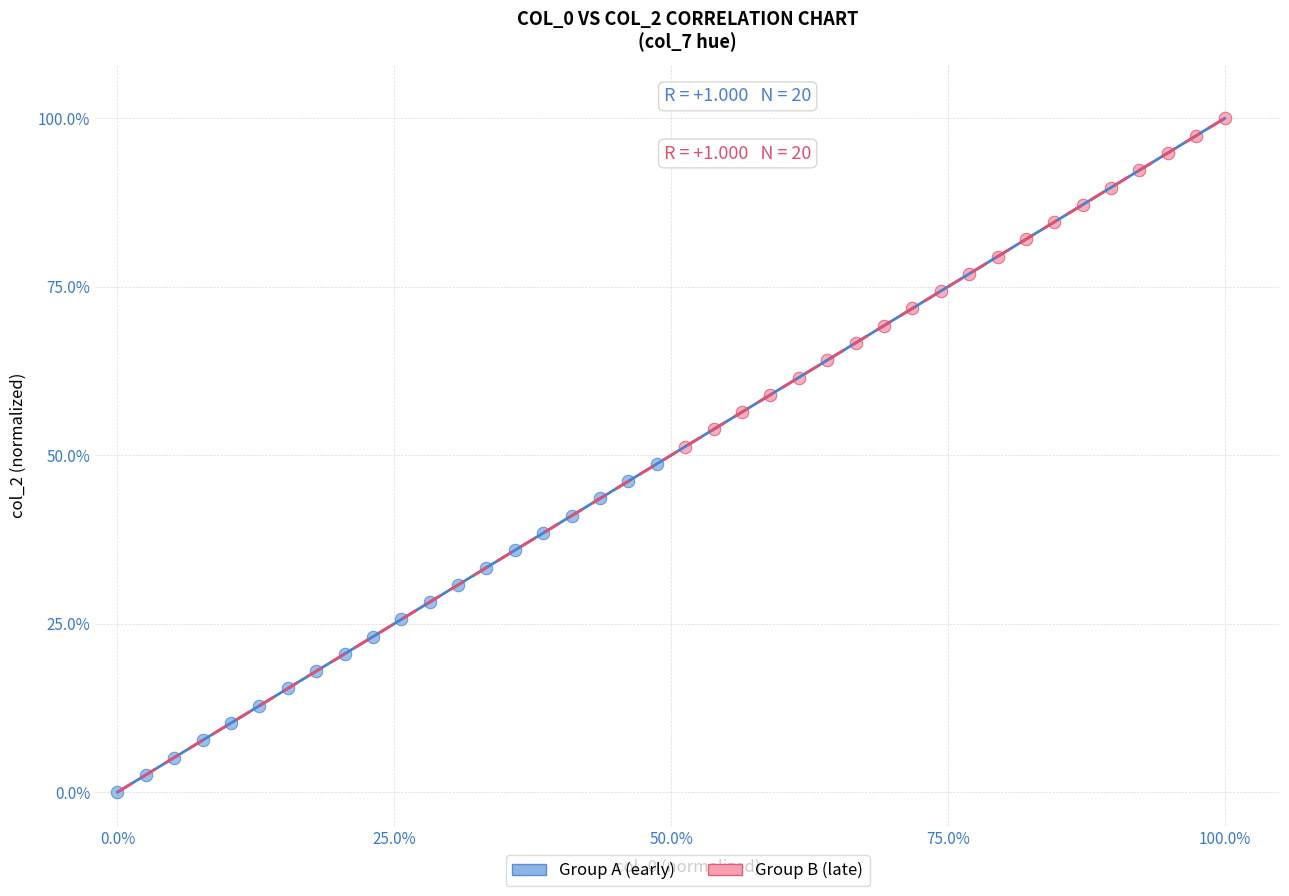

Which series reaches the minimum Y coordinate?

Group A (early)